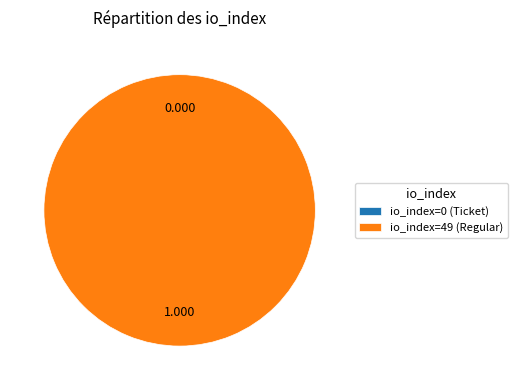

Rank the categories by value from highest to lowest.

io_index=49 (Regular), io_index=0 (Ticket)